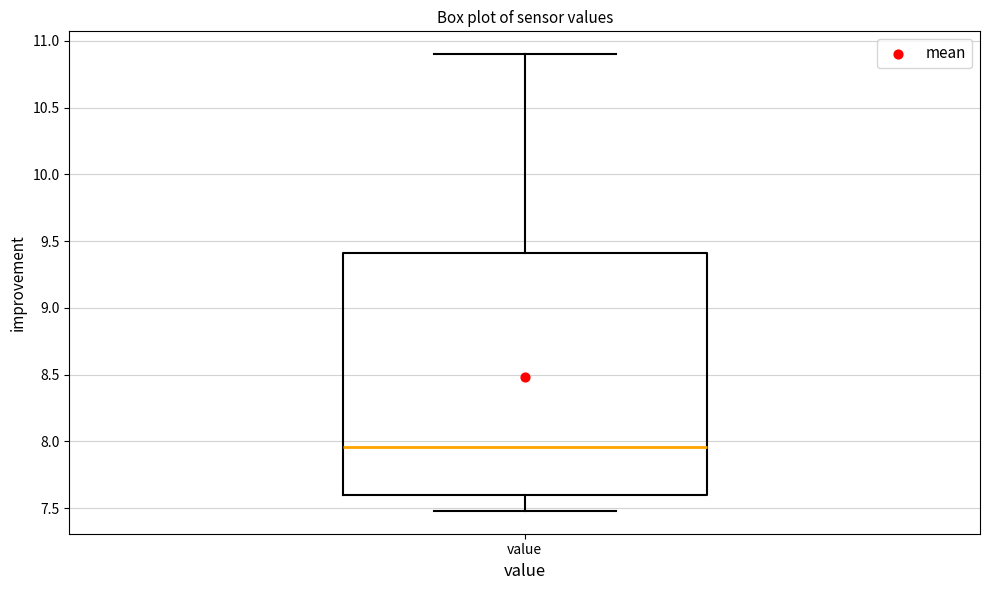

Where is the lower edge of the box for value on the y-axis? The values are not printed on the chart, so give them approximately, as read against the axis.

7.60